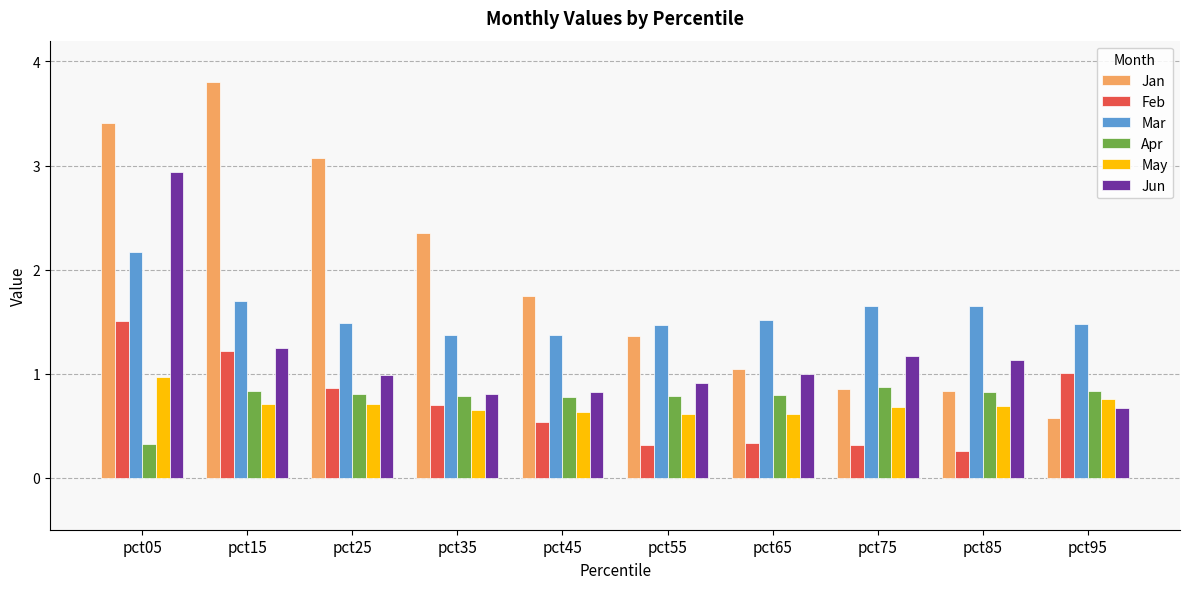

Which series has the widest spread of values?

Jan